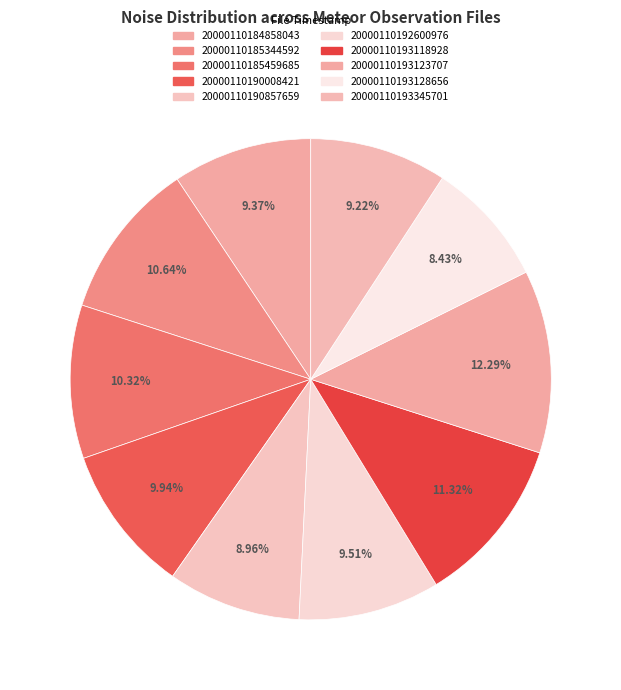

Rank the categories by value from lowest to highest.

20000110193128656, 20000110190857659, 20000110193345701, 20000110184858043, 20000110192600976, 20000110190008421, 20000110185459685, 20000110185344592, 20000110193118928, 20000110193123707